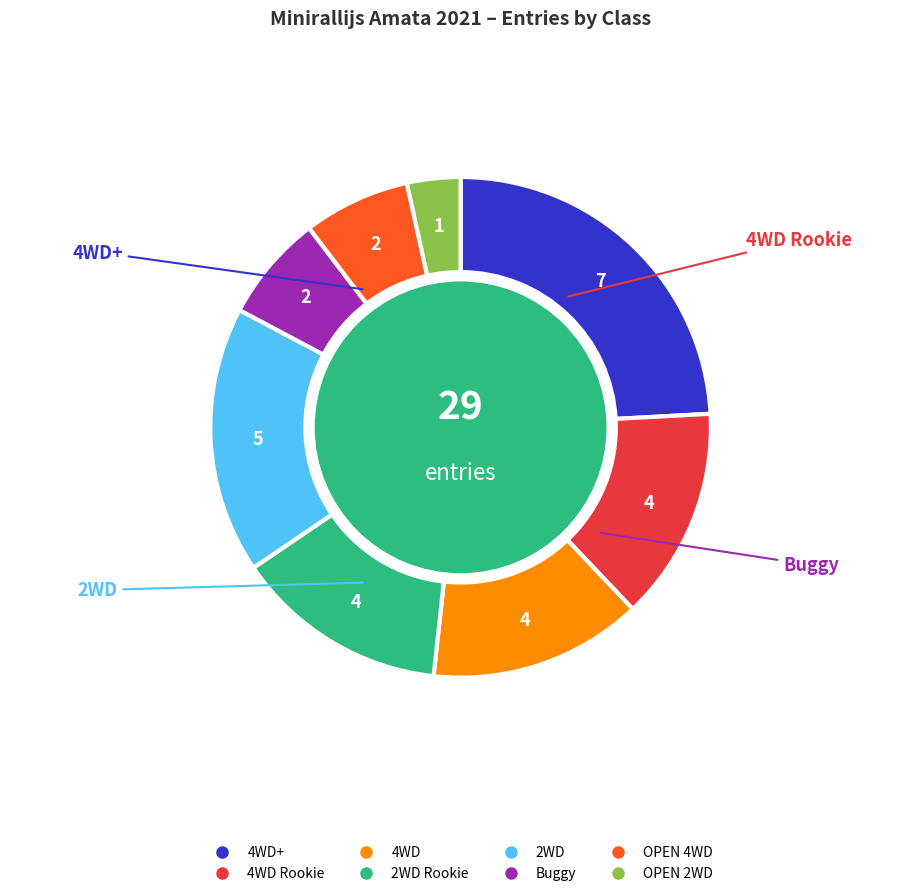

Is there a majority slice in this chart?

No